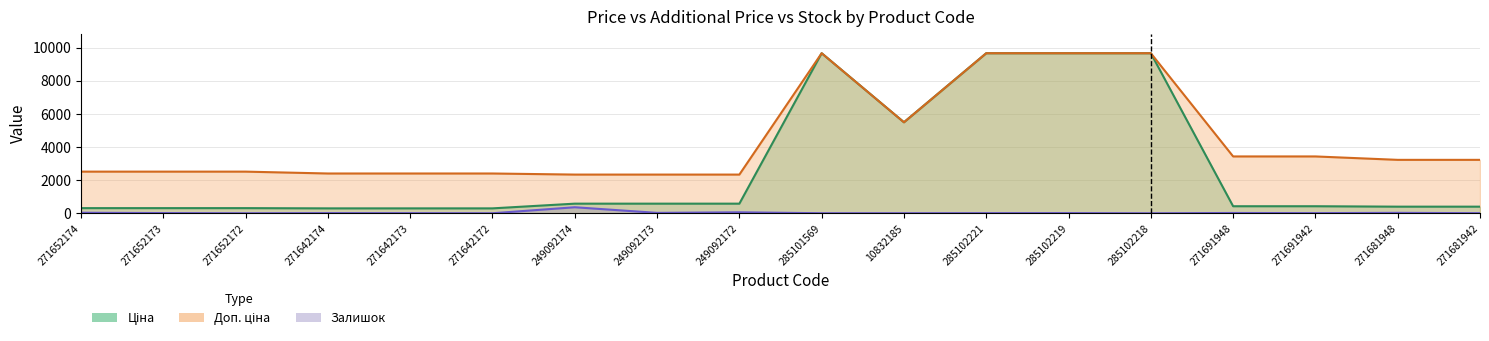

Which category has the highest value in the Доп. ціна series?

285101569